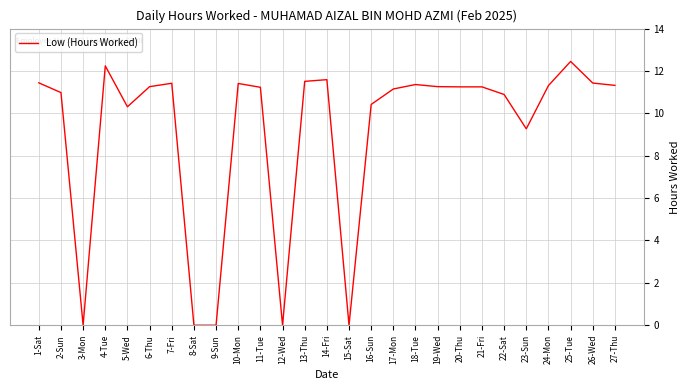

The chart shows a value of 12.4 at 25-Tue. True or false?

True